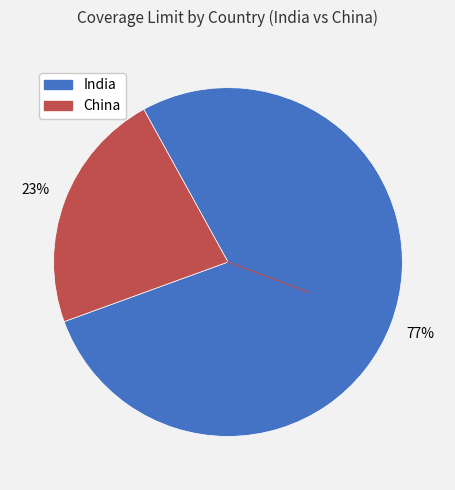

Does any single category account for the majority?

Yes